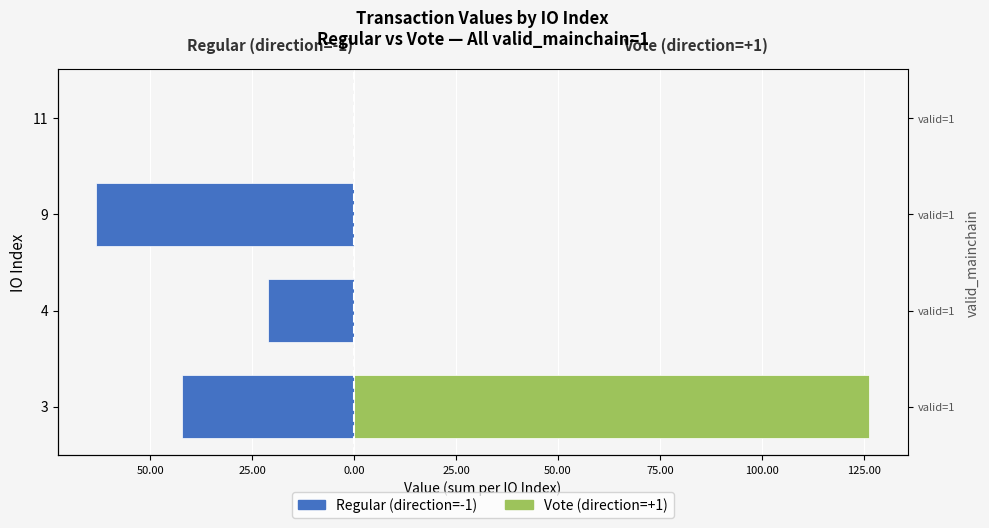

Read the Regular value at 3.

-42.1